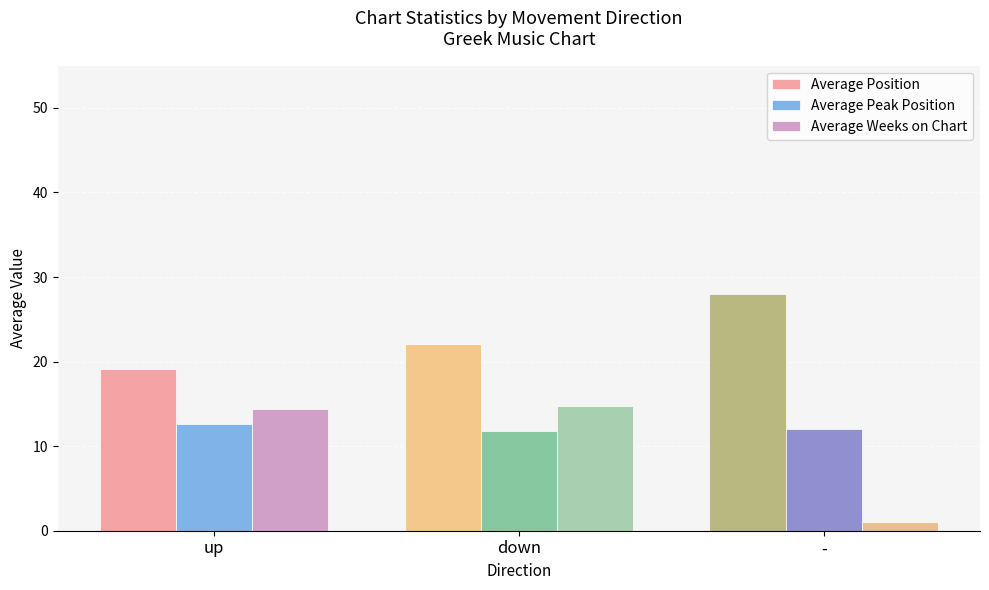

Which series has the largest range (max minus min)?

Average Weeks on Chart